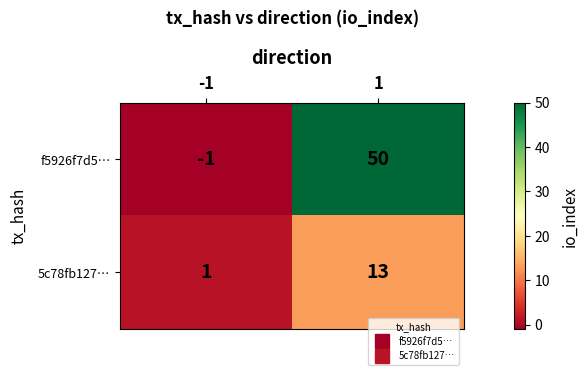

The value of 5c78fb127… at -1 is 1. True or false?

True